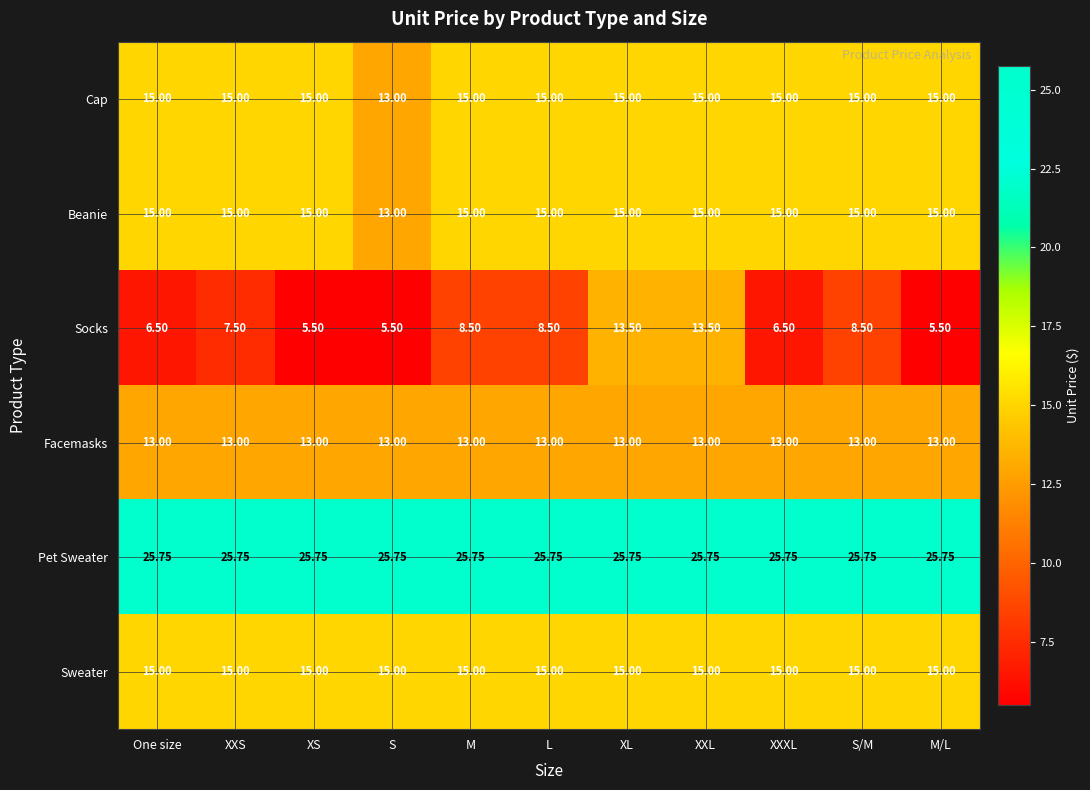

Is the value of Beanie at M/L greater than the value of Pet Sweater at XXS?

No